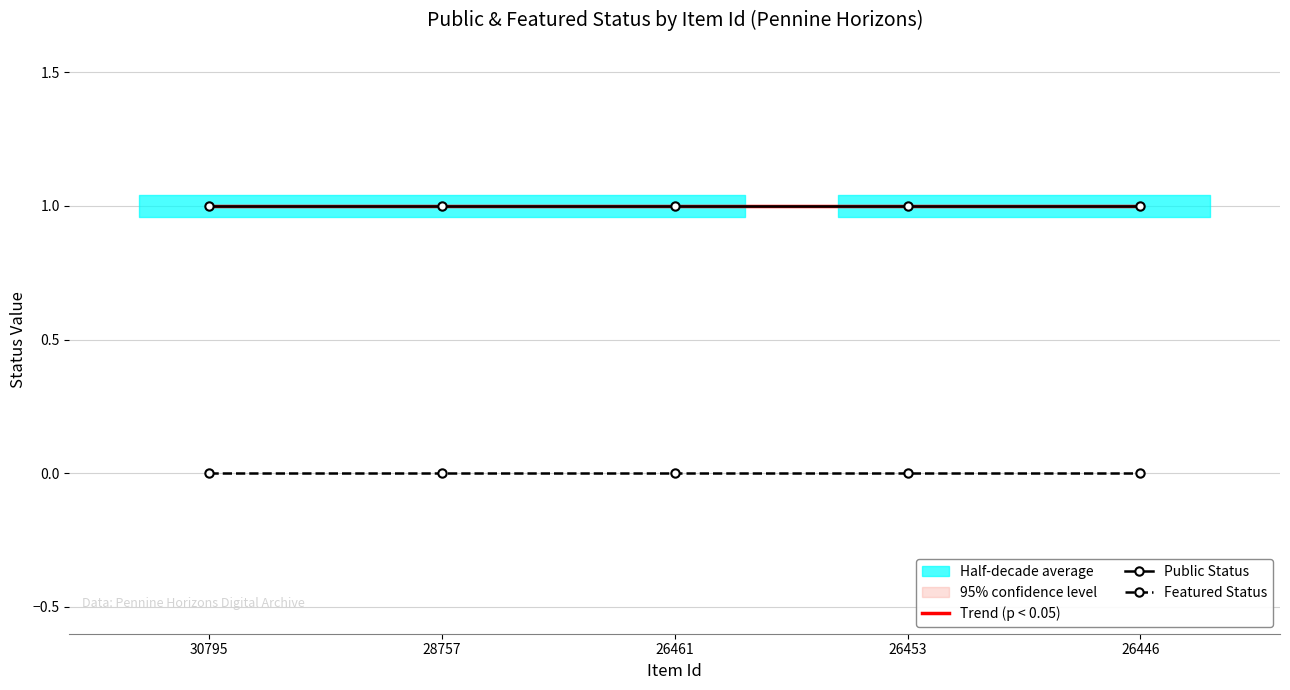

True or false: Featured Status and Public Status cross at least once.

False